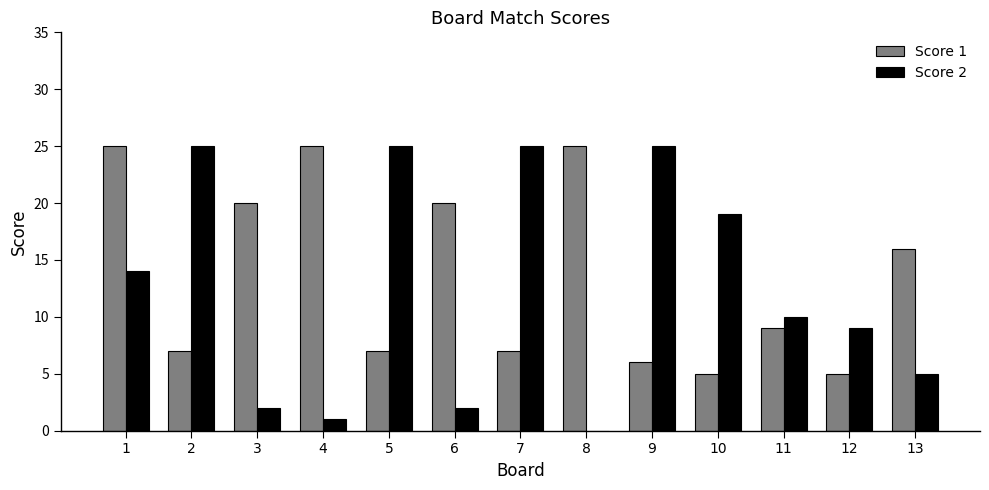

Is it true that Score 2 equals 25 at 9?

True